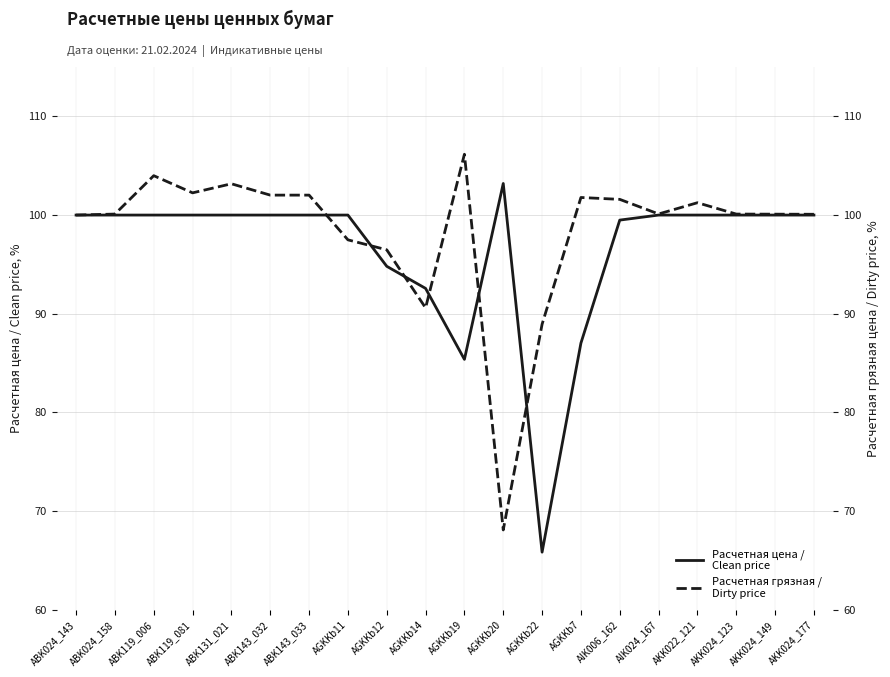

How many intersections are there between Расчетная цена / Clean price and Расчетная грязная / Dirty price?

6